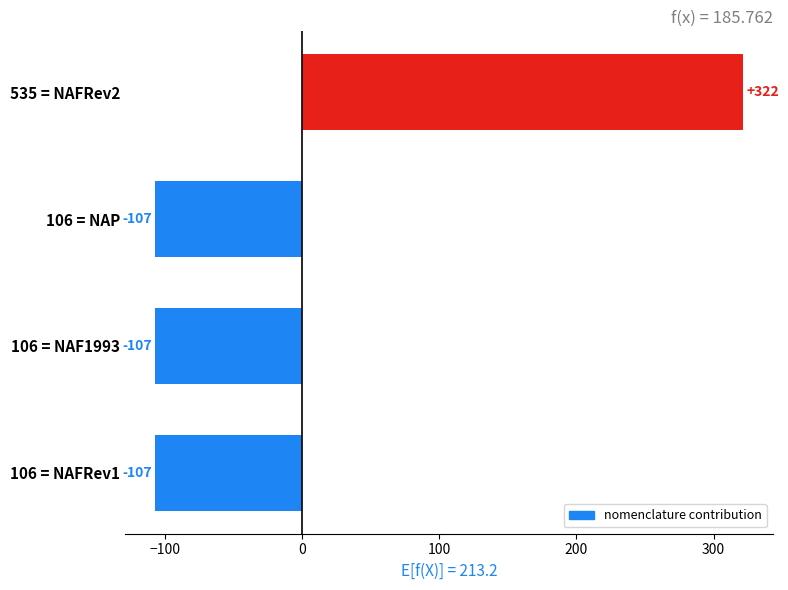

What is the greatest value displayed?

321.8